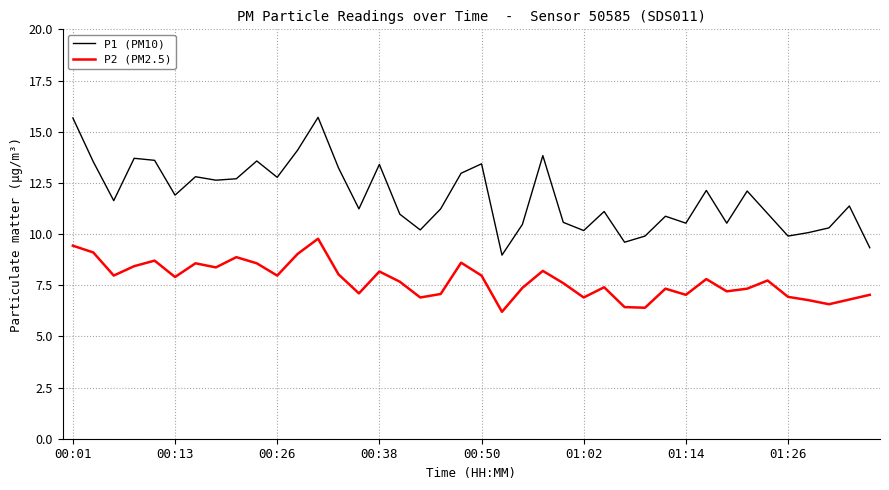

True or false: P2 (PM2.5) and P1 (PM10) cross at least once.

False